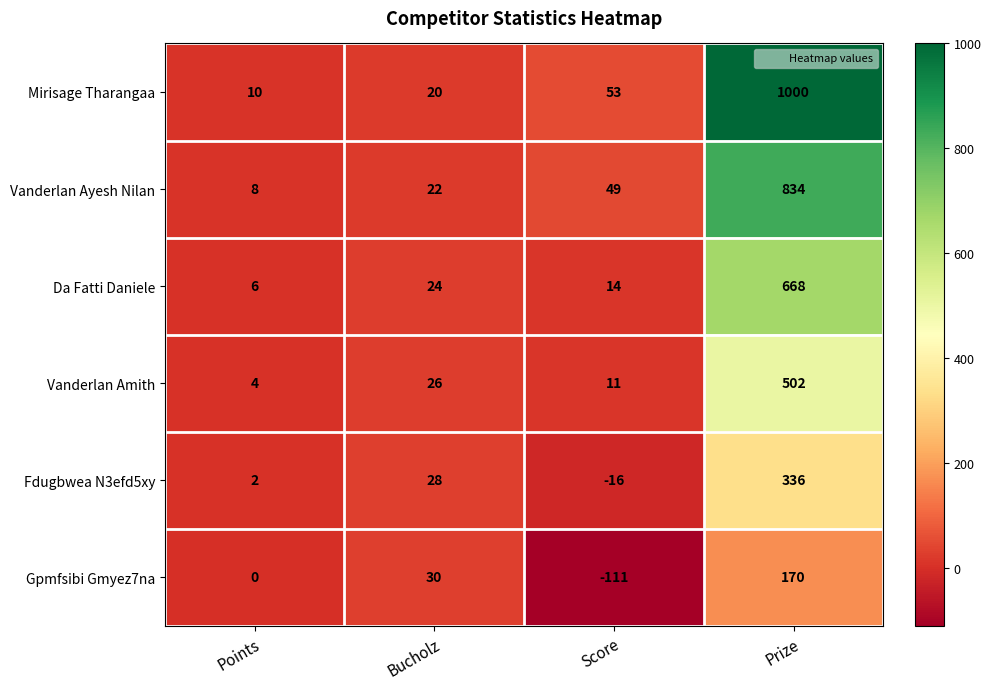

At which category does the chart reach its minimum across all series?

Score